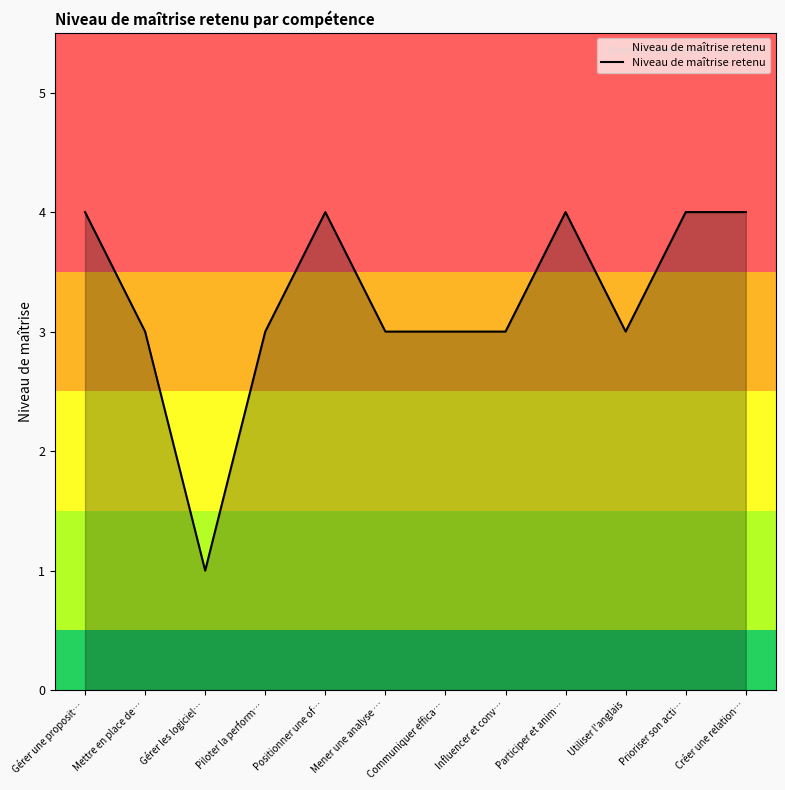

Is it true that the value at Mener une analyse … is 3?

True